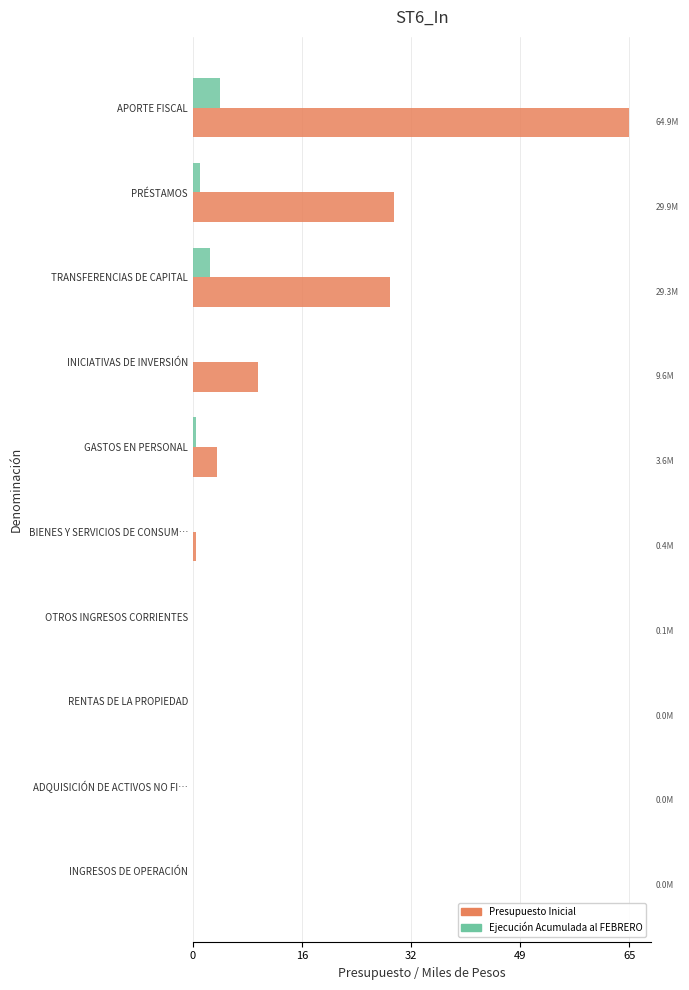

Which series has the largest range (max minus min)?

Presupuesto Inicial